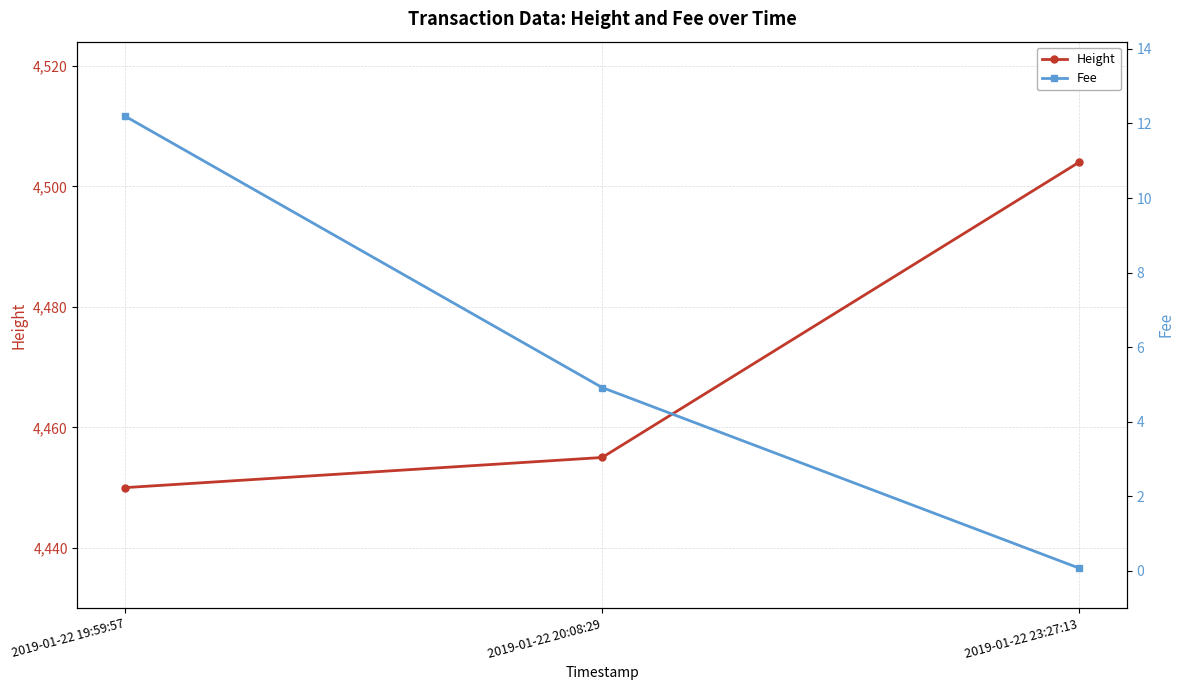

True or false: Height has a value of 1209.9 at 2019-01-22 20:08:29.

False